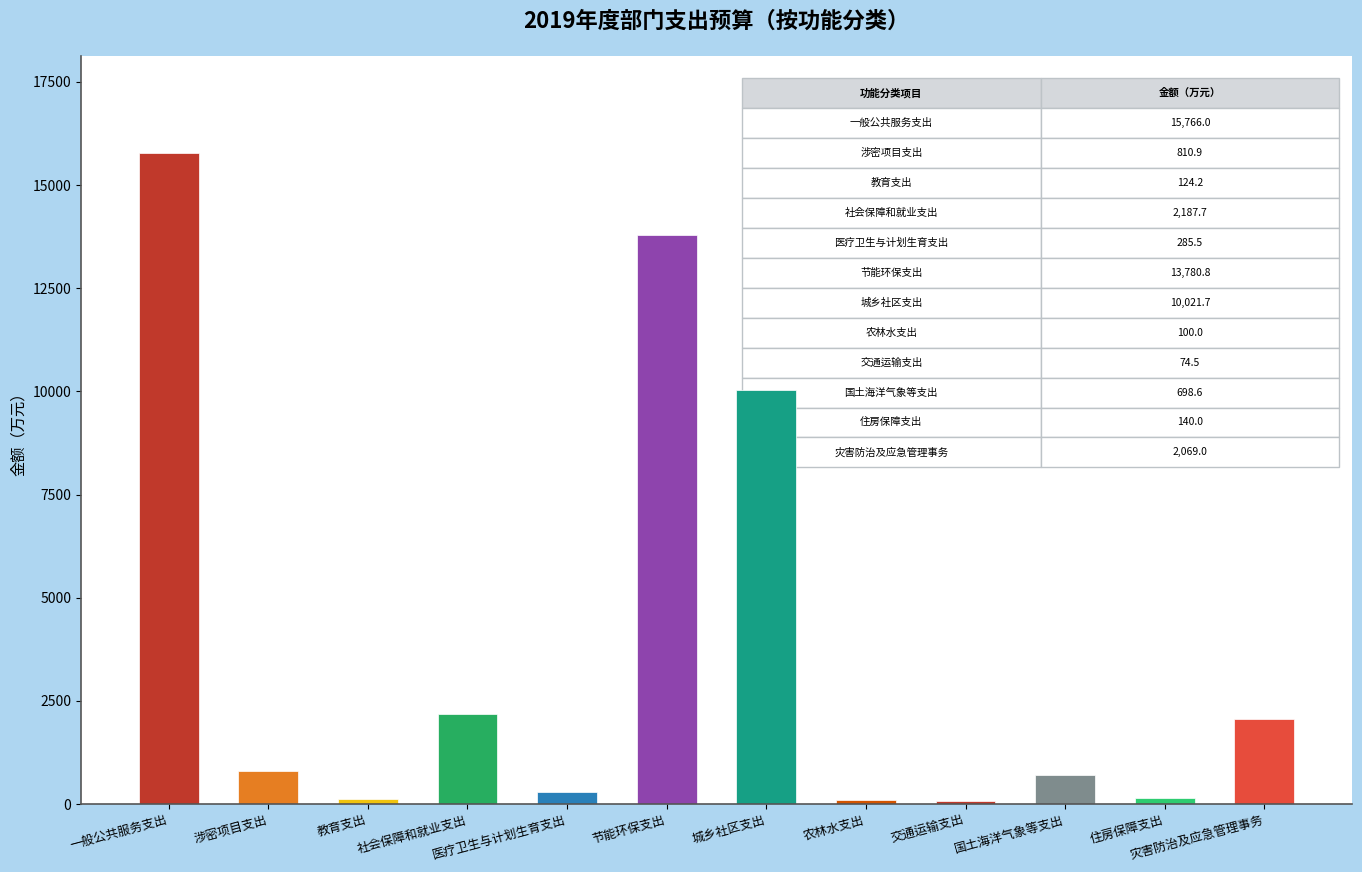

What value does the data have at 一般公共服务支出?

15766.0